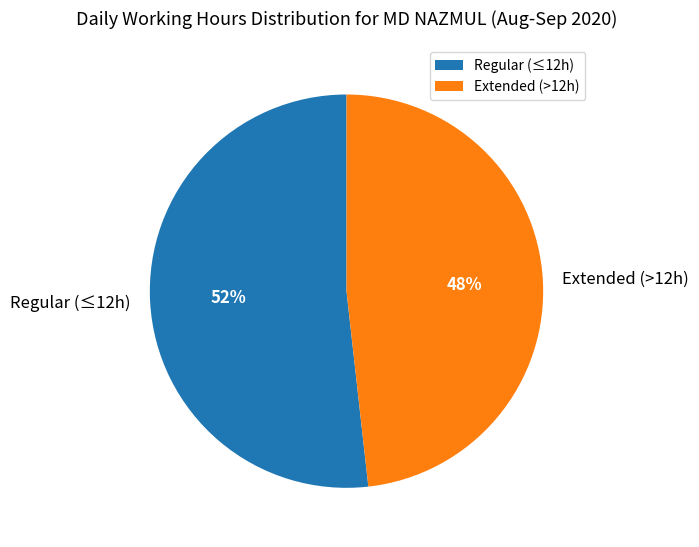

Is there any slice that represents more than half of the pie?

Yes